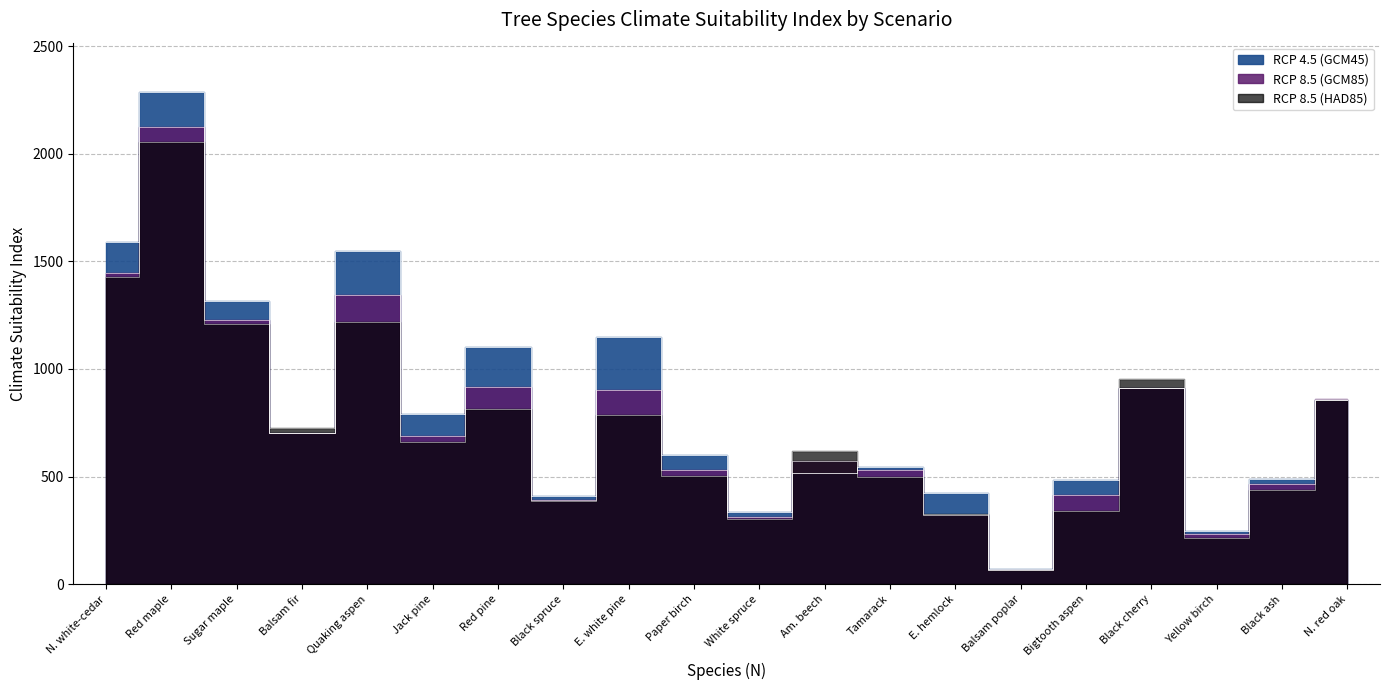

At which label is G85i closest to 1094?

Sugar maple